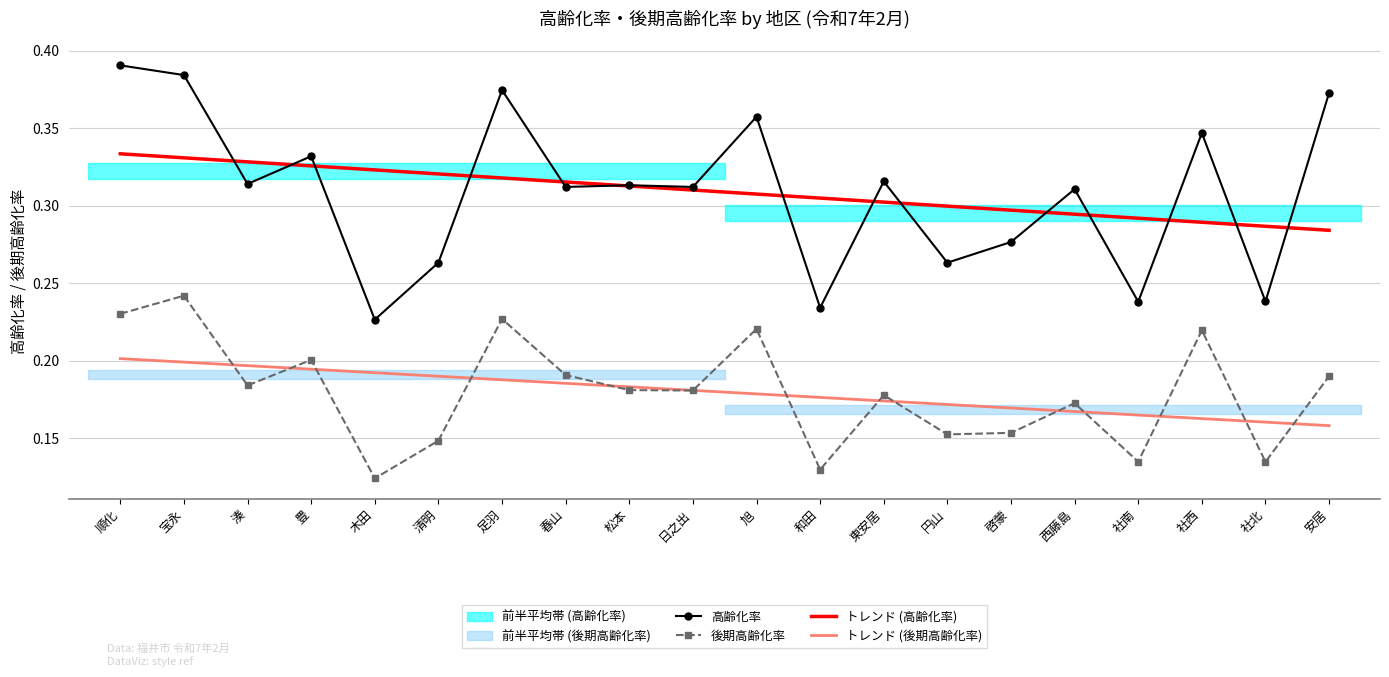

The トレンド (後期高齢化率) series shows 0.2 at 足羽. True or false?

True